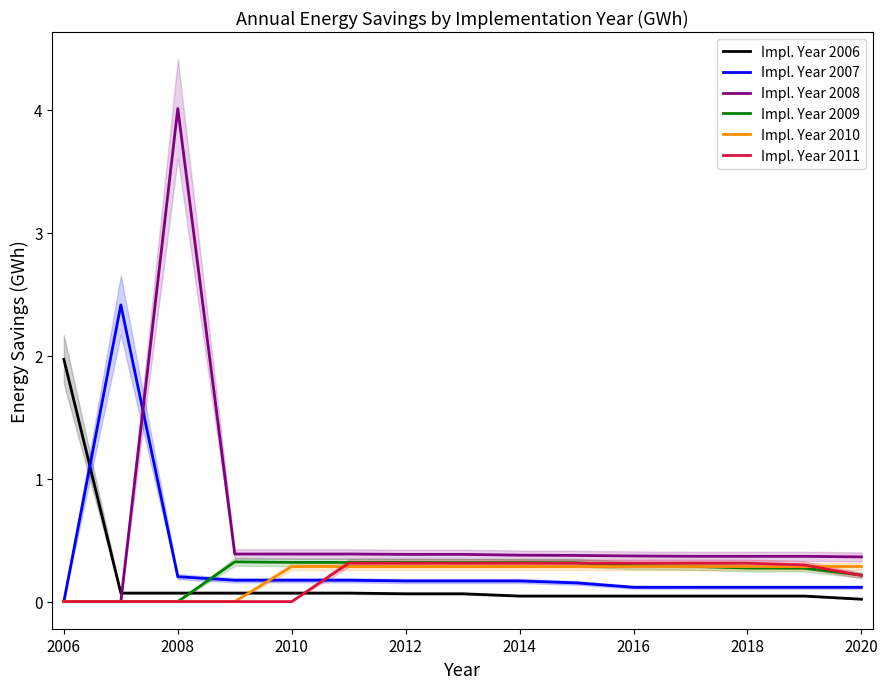

At which label does Impl. Year 2006 reach its peak?

2006